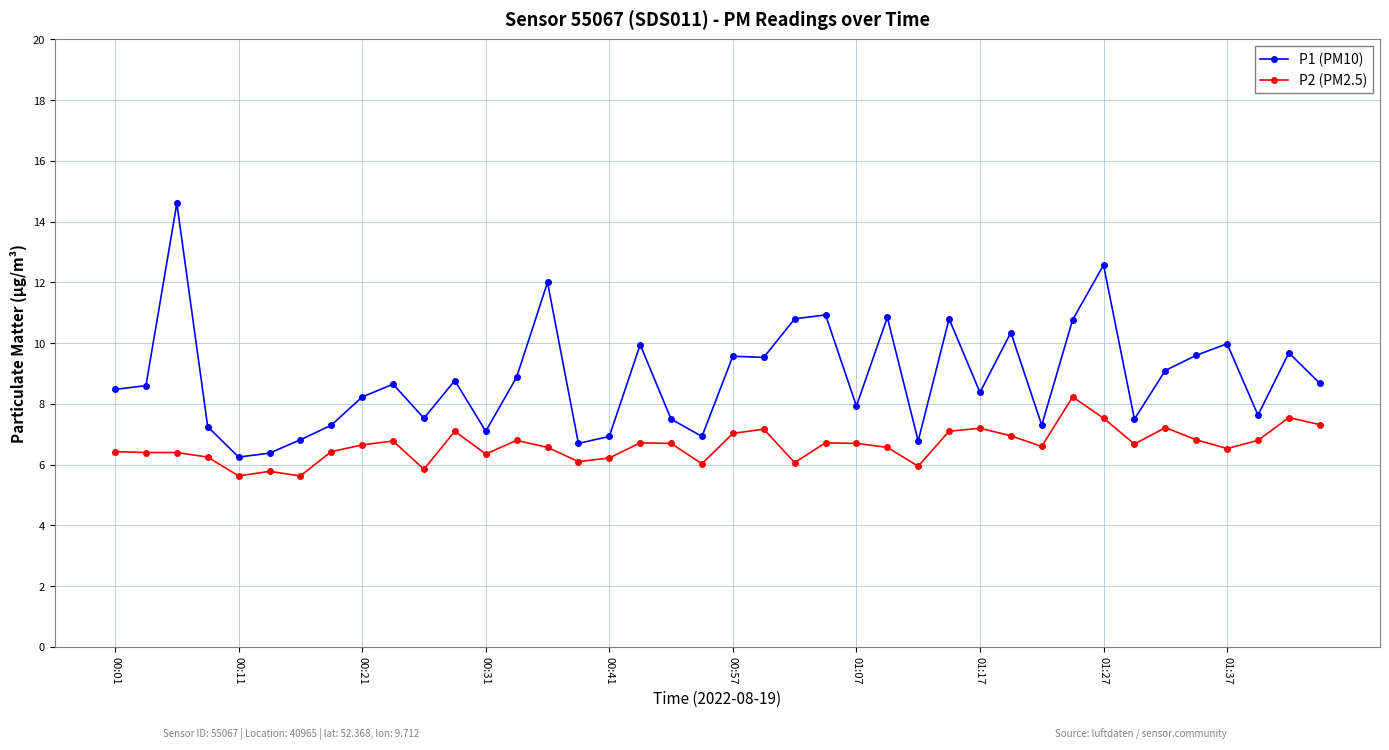

Which series has the largest range (max minus min)?

P1 (PM10)